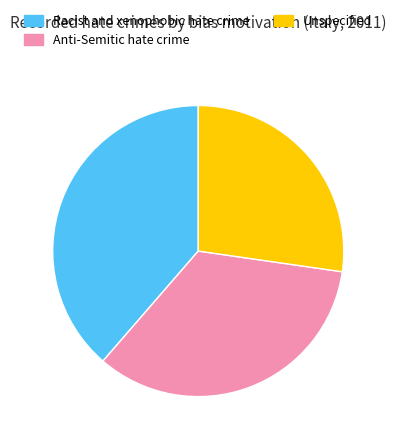

Is the sum of Anti-Semitic hate crime and Racist and xenophobic hate crime greater than half?

Yes